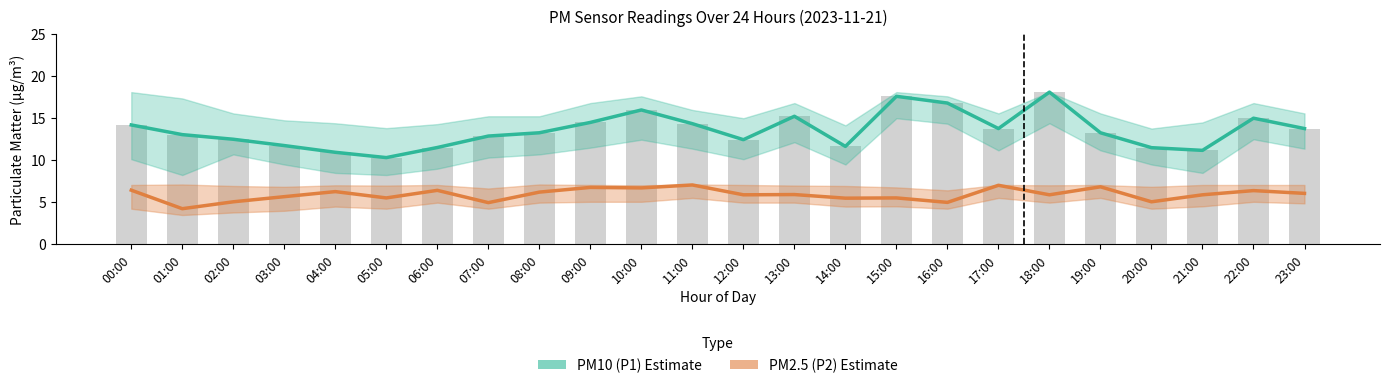

What is the sum of the PM10 (P1) Estimate values at 22:00 and 13:00?

30.2